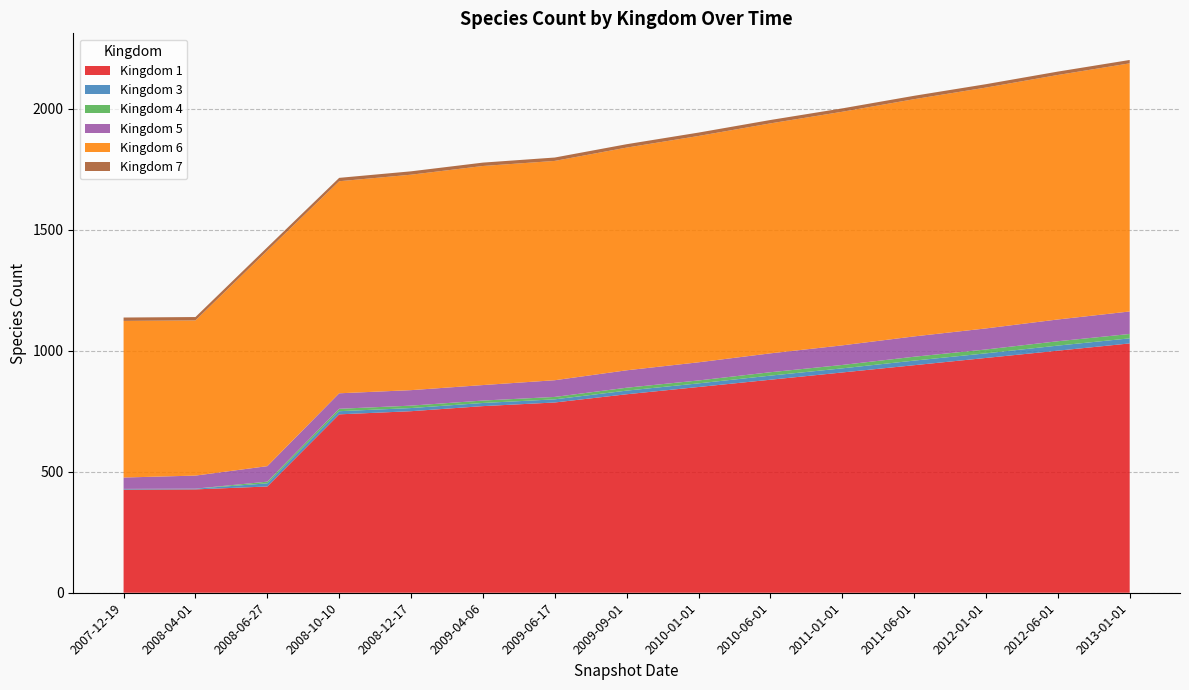

Reading left to right, transcribe all the data shown in this chart.

1: 2007-12-19=426	2008-04-01=427	2008-06-27=439	2008-10-10=737	2008-12-17=750	2009-04-06=771	2009-06-17=786	2009-09-01=820	2010-01-01=850	2010-06-01=880	2011-01-01=910	2011-06-01=940	2012-01-01=970	2012-06-01=1000	2013-01-01=1030
3: 2007-12-19=3	2008-04-01=3	2008-06-27=13	2008-10-10=13	2008-12-17=13	2009-04-06=13	2009-06-17=13	2009-09-01=15	2010-01-01=15	2010-06-01=17	2011-01-01=17	2011-06-01=19	2012-01-01=19	2012-06-01=21	2013-01-01=21
4: 2007-12-19=0	2008-04-01=0	2008-06-27=7	2008-10-10=10	2008-12-17=10	2009-04-06=10	2009-06-17=10	2009-09-01=12	2010-01-01=12	2010-06-01=14	2011-01-01=14	2011-06-01=16	2012-01-01=16	2012-06-01=18	2013-01-01=18
5: 2007-12-19=47	2008-04-01=54	2008-06-27=64	2008-10-10=64	2008-12-17=64	2009-04-06=64	2009-06-17=69	2009-09-01=72	2010-01-01=75	2010-06-01=78	2011-01-01=81	2011-06-01=84	2012-01-01=87	2012-06-01=90	2013-01-01=93
6: 2007-12-19=647	2008-04-01=641	2008-06-27=890	2008-10-10=876	2008-12-17=890	2009-04-06=905	2009-06-17=906	2009-09-01=920	2010-01-01=935	2010-06-01=950	2011-01-01=965	2011-06-01=980	2012-01-01=995	2012-06-01=1010	2013-01-01=1025
7: 2007-12-19=14	2008-04-01=14	2008-06-27=14	2008-10-10=14	2008-12-17=14	2009-04-06=14	2009-06-17=14	2009-09-01=14	2010-01-01=14	2010-06-01=14	2011-01-01=14	2011-06-01=14	2012-01-01=14	2012-06-01=14	2013-01-01=14